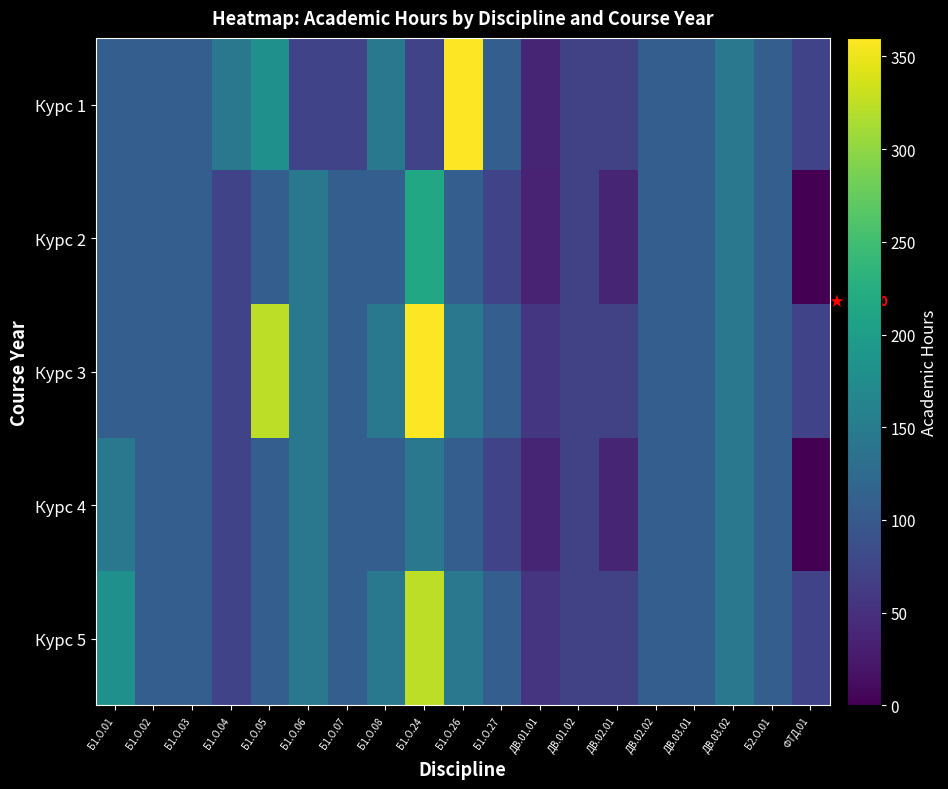

Which series has the largest total across all categories?

Курс 3